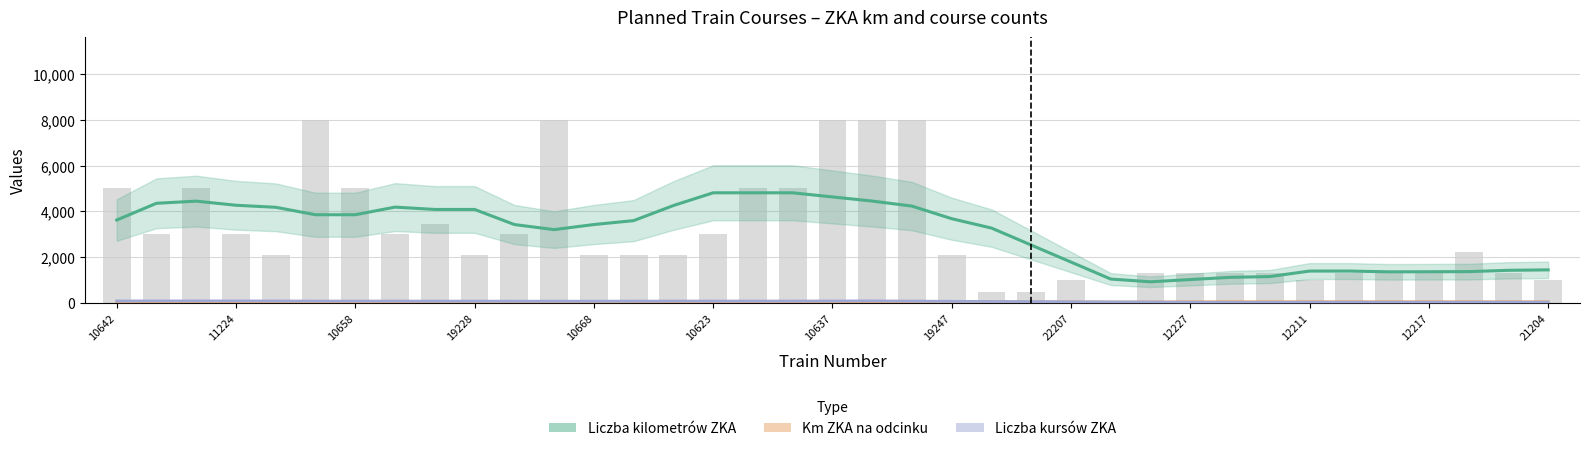

True or false: Km ZKA na odcinku has a value of 10.2 at 19234.

False